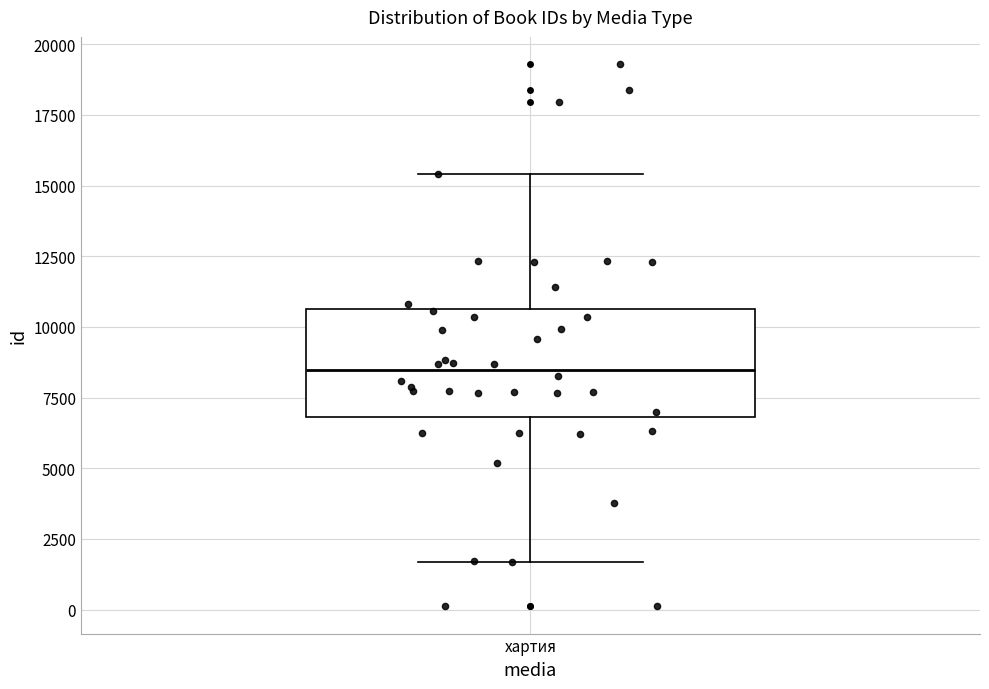

Where is the upper edge of the box for хартия on the y-axis? The values are not printed on the chart, so give them approximately, as read against the axis.

10500